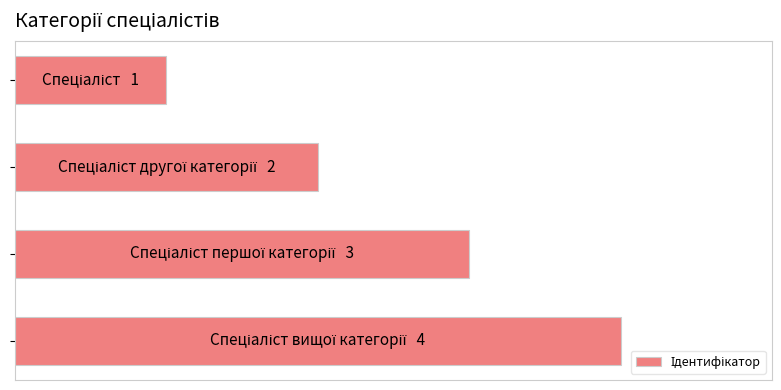

Are the bars grouped side by side (vs. stacked)?

No